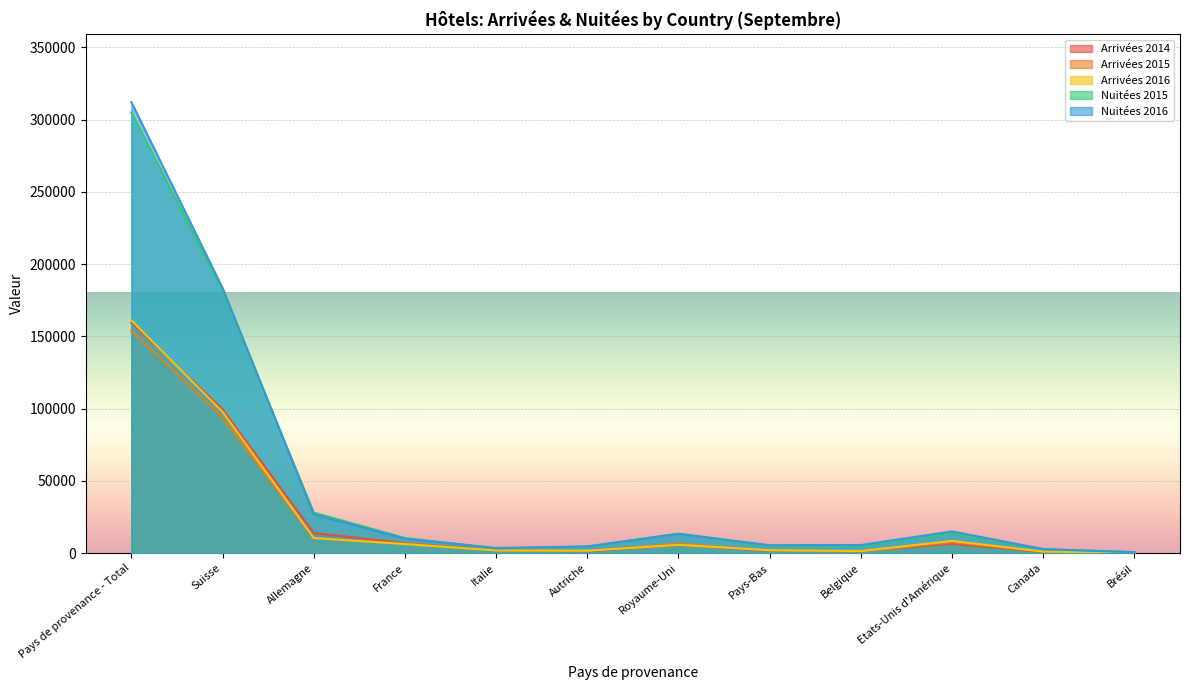

At Belgique, list the series in order from smallest to largest.

Arrivées 2015, Arrivées 2014, Arrivées 2016, Nuitées 2015, Nuitées 2016